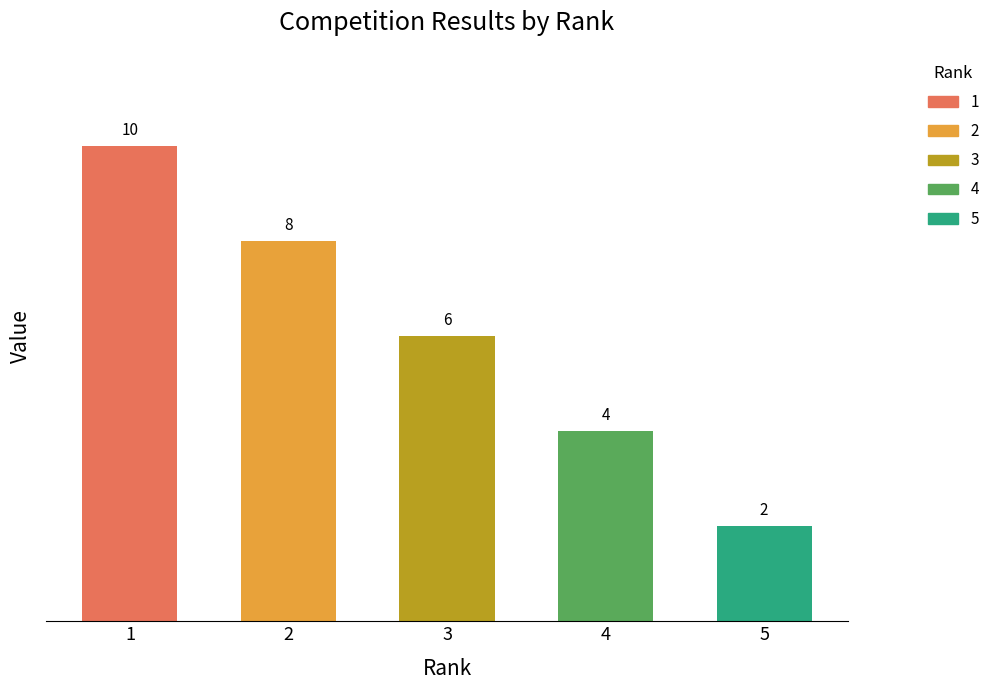

Approximately how many times larger is the value at 4 compared to 1?

0.4